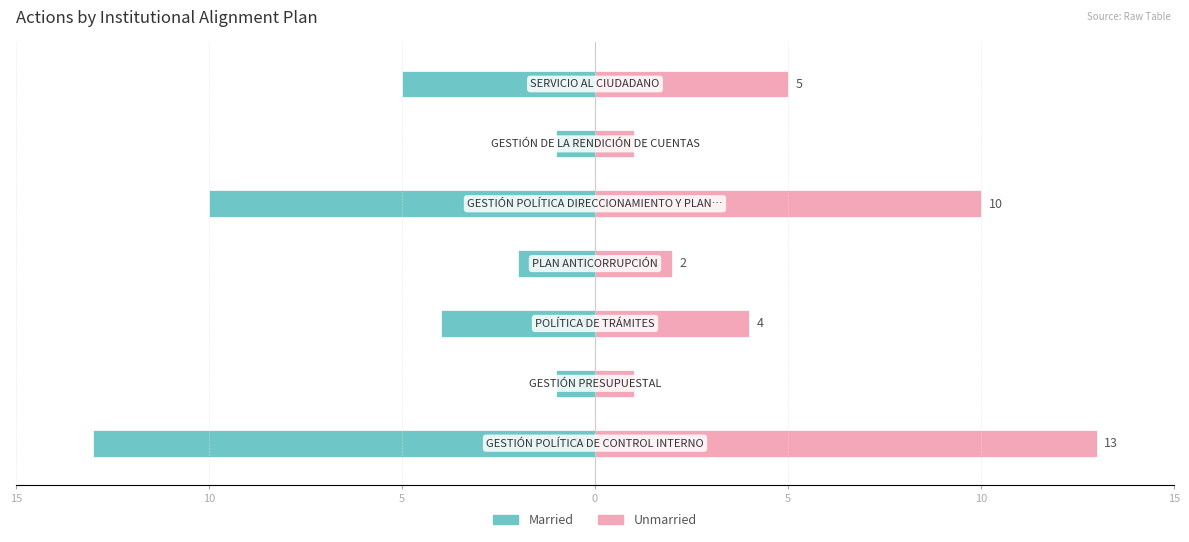

True or false: Married has a value of -7 at 15.

False